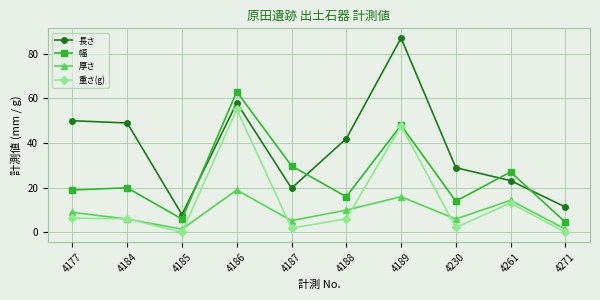

How many categories are shown in the chart?

10